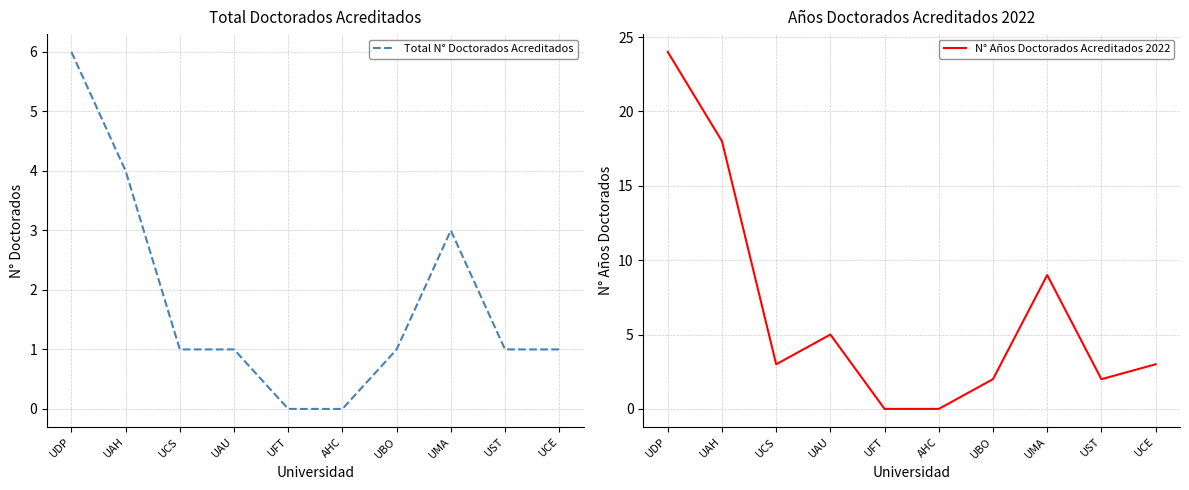

True or false: N° Años Doctorados Acreditados 2022 and Total N° Doctorados Acreditados intersect in this chart.

False